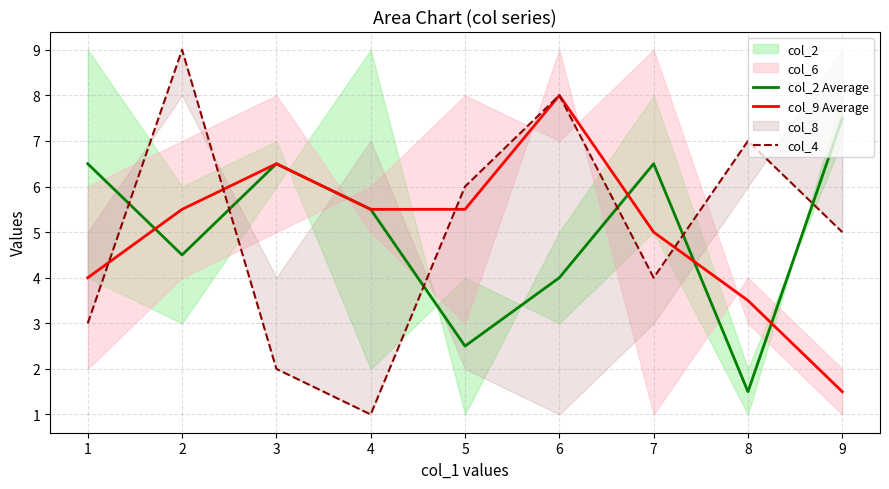

True or false: col_4 and col_2 Average intersect in this chart.

True